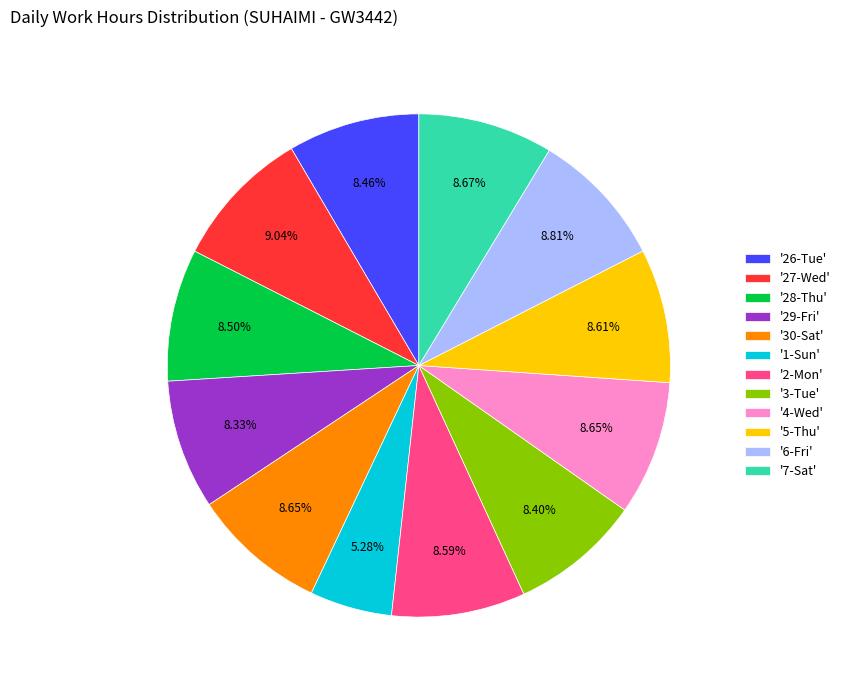

What is the smallest slice in the pie chart?

'1-Sun'